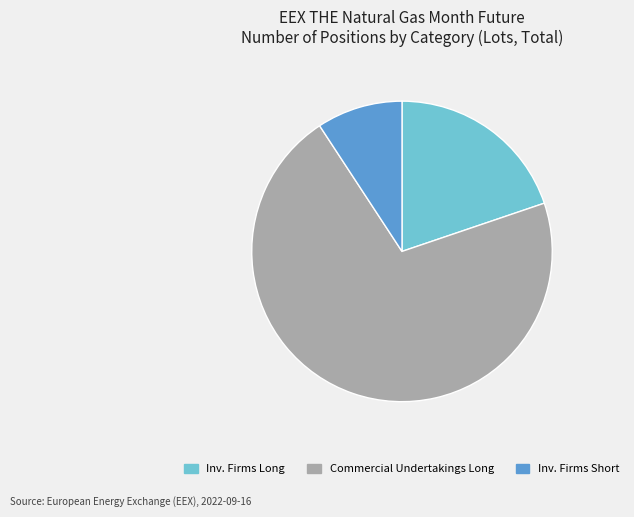

Is there any slice that represents more than half of the pie?

Yes